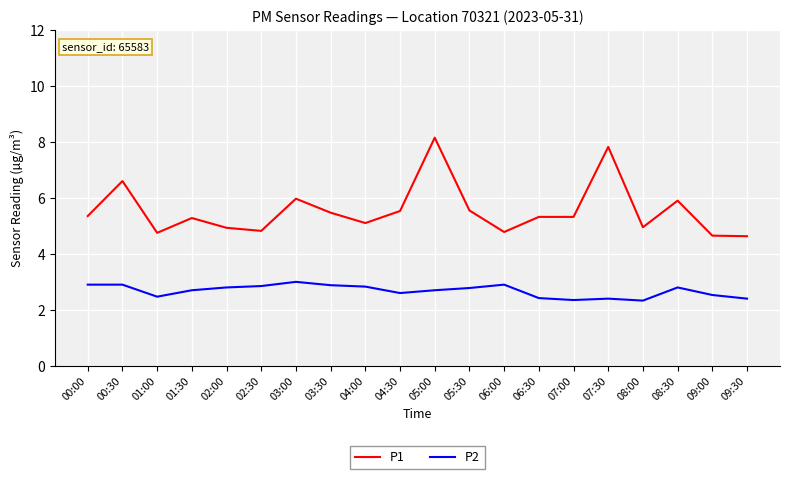

What are all the series names shown in the legend?

P1, P2